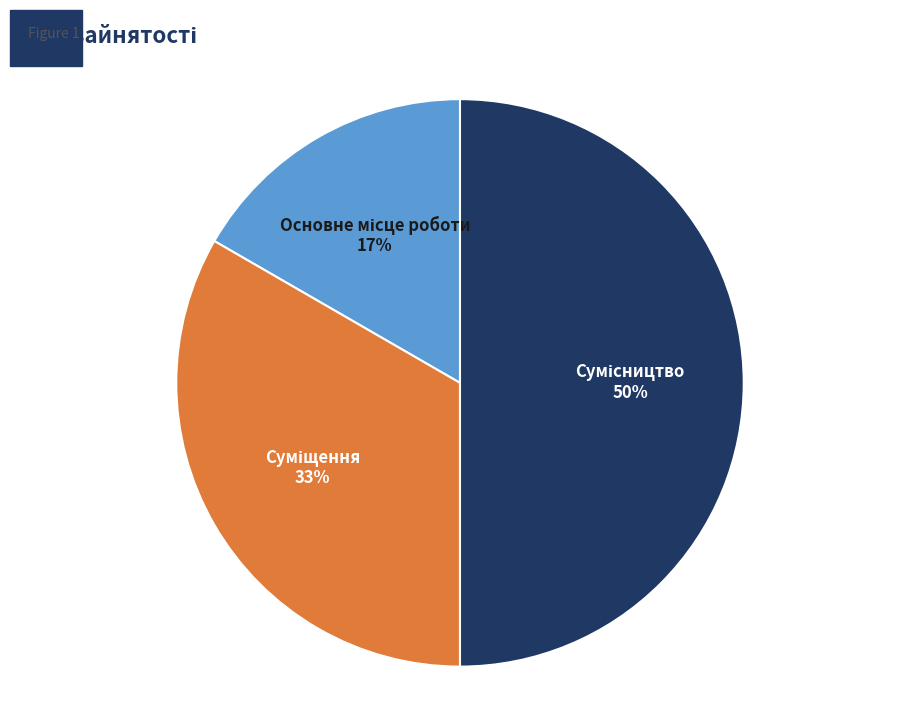

To the nearest percent, what is the average slice percentage?

33%